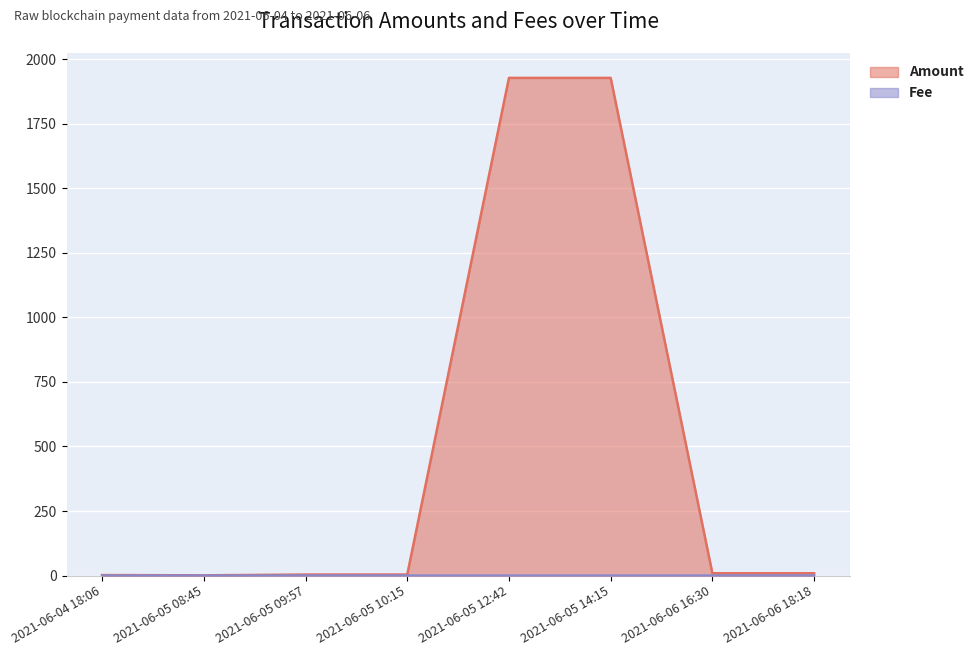

What is the difference between the Amount values at 2021-06-04 18:06 and 2021-06-05 14:15?

1925.8